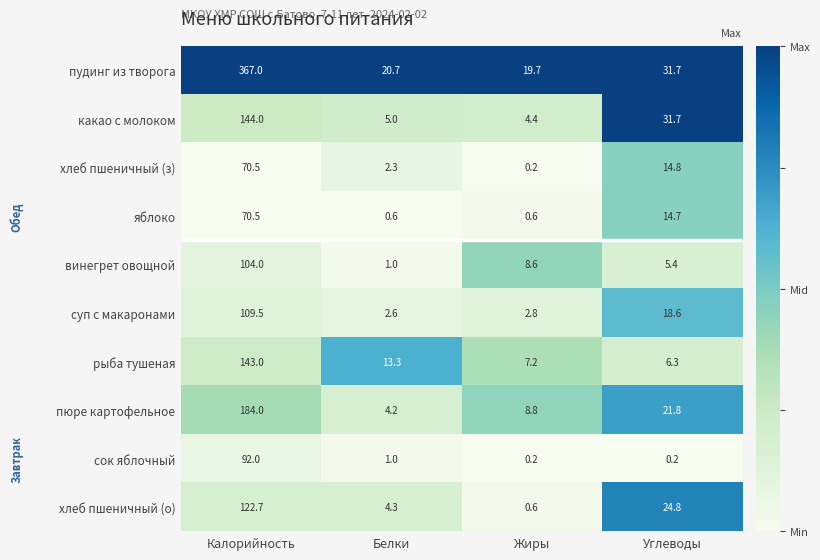

Which series has the largest range (max minus min)?

пудинг из творога